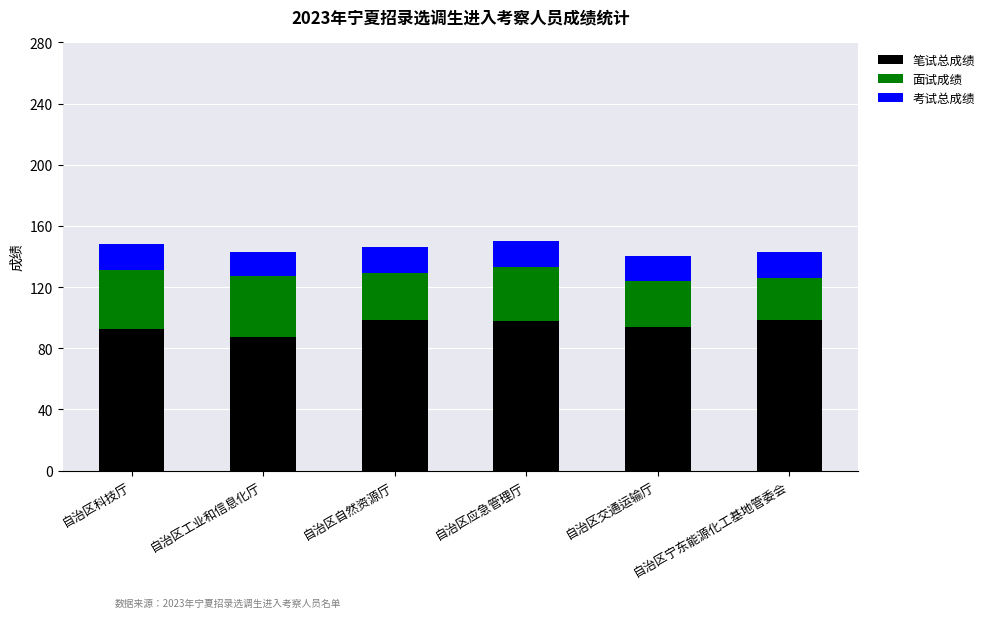

What is the difference between the 笔试总成绩 values at 自治区科技厅 and 自治区自然资源厅?

6.0